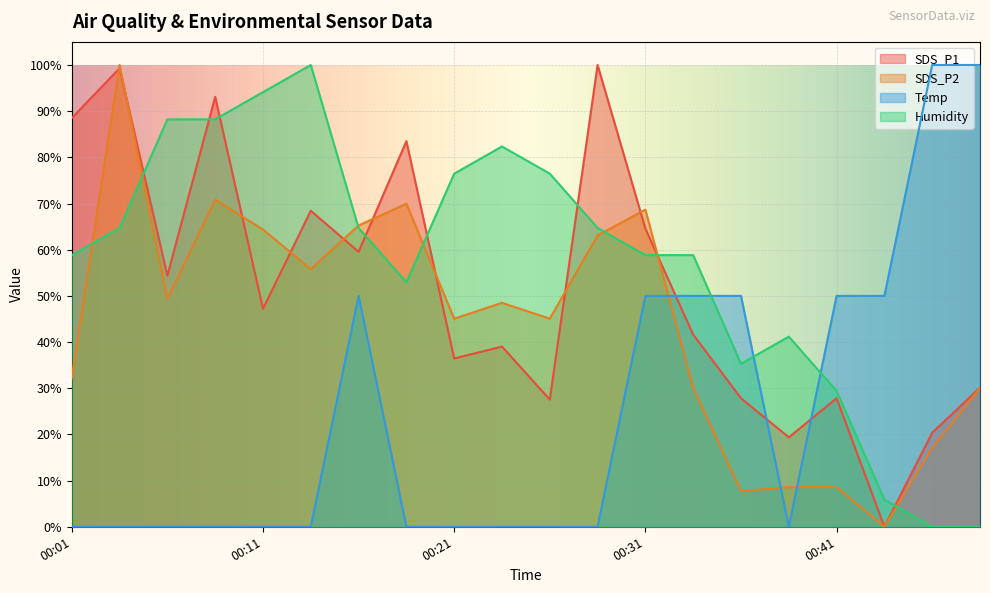

What is the sum of all Humidity values?

1141.2